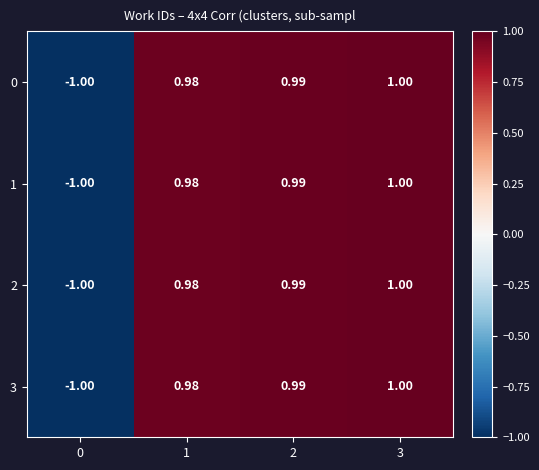

Count the number of data series in this chart.

4